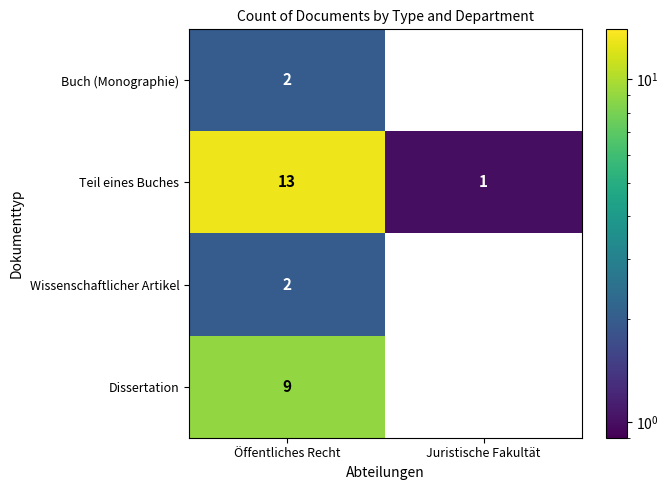

Is it true that Dissertation equals 0 at Juristische Fakultät?

True